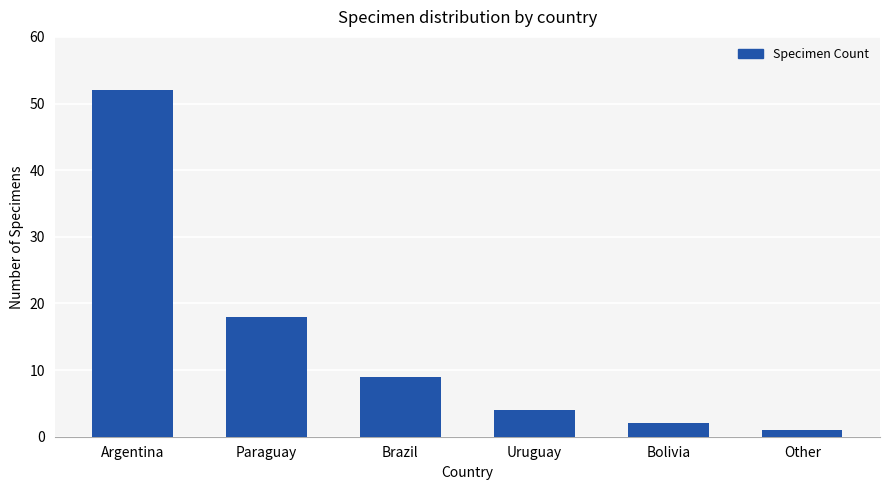

What is the value of the 1st bar from the left?

52